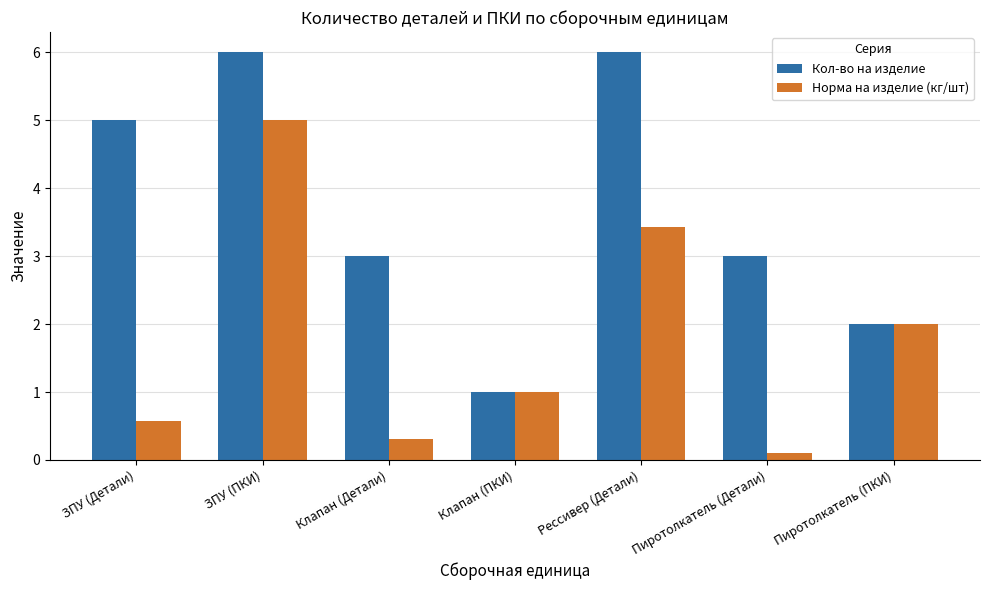

Are the bars grouped side by side (vs. stacked)?

Yes